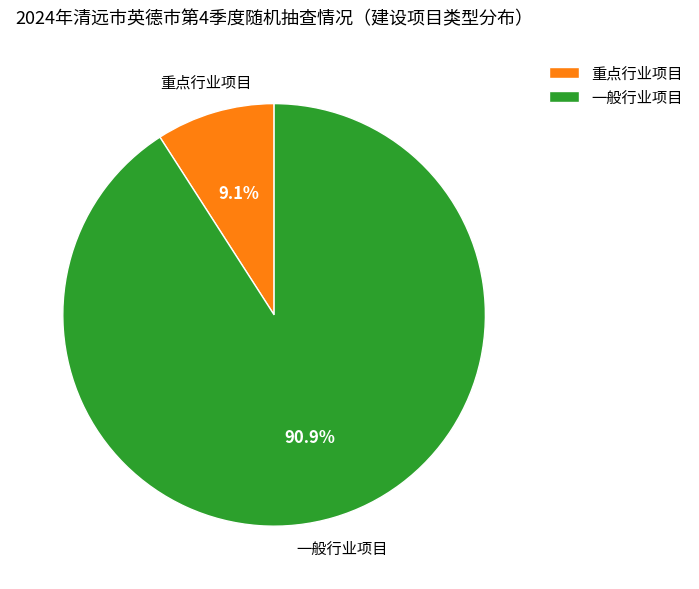

To the nearest percent, what percentage of the pie is 一般行业项目?

91%